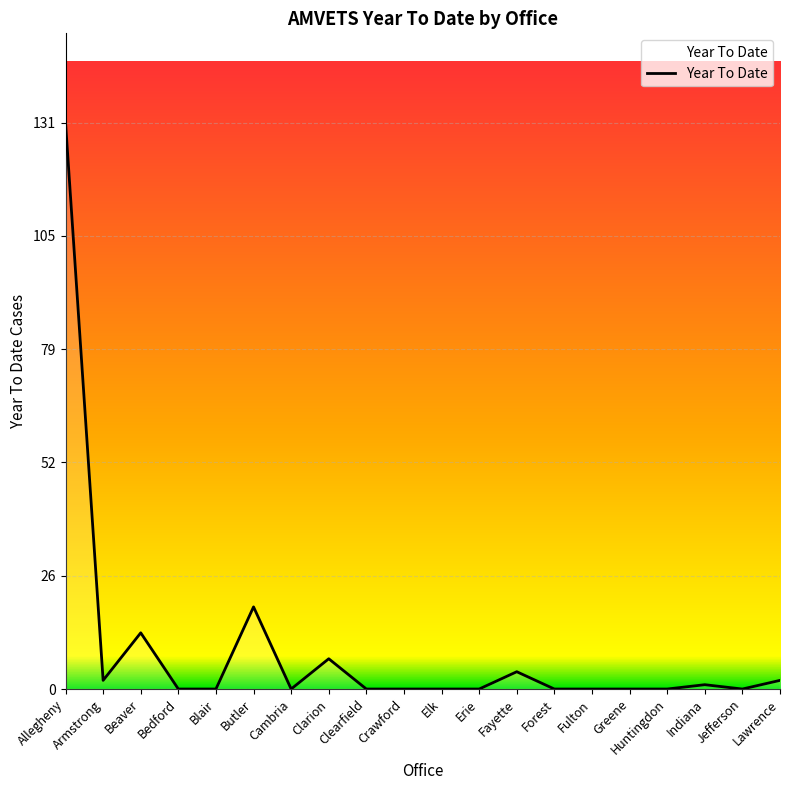

Does the chart display data point markers on the line(s)?

No